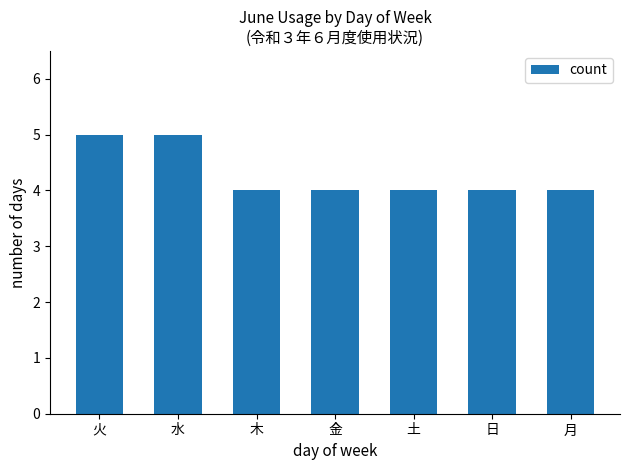

True or false: the data shows 8 at 水.

False